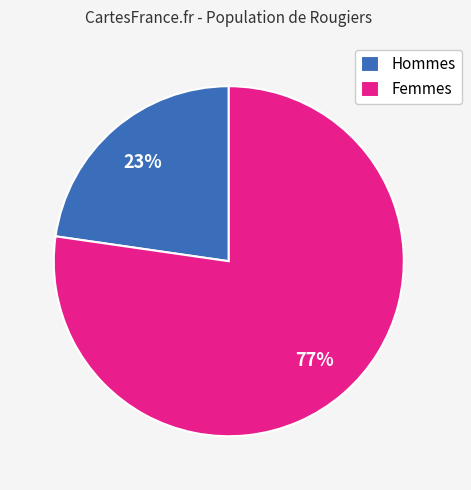

What is the smallest slice in the pie chart?

Hommes